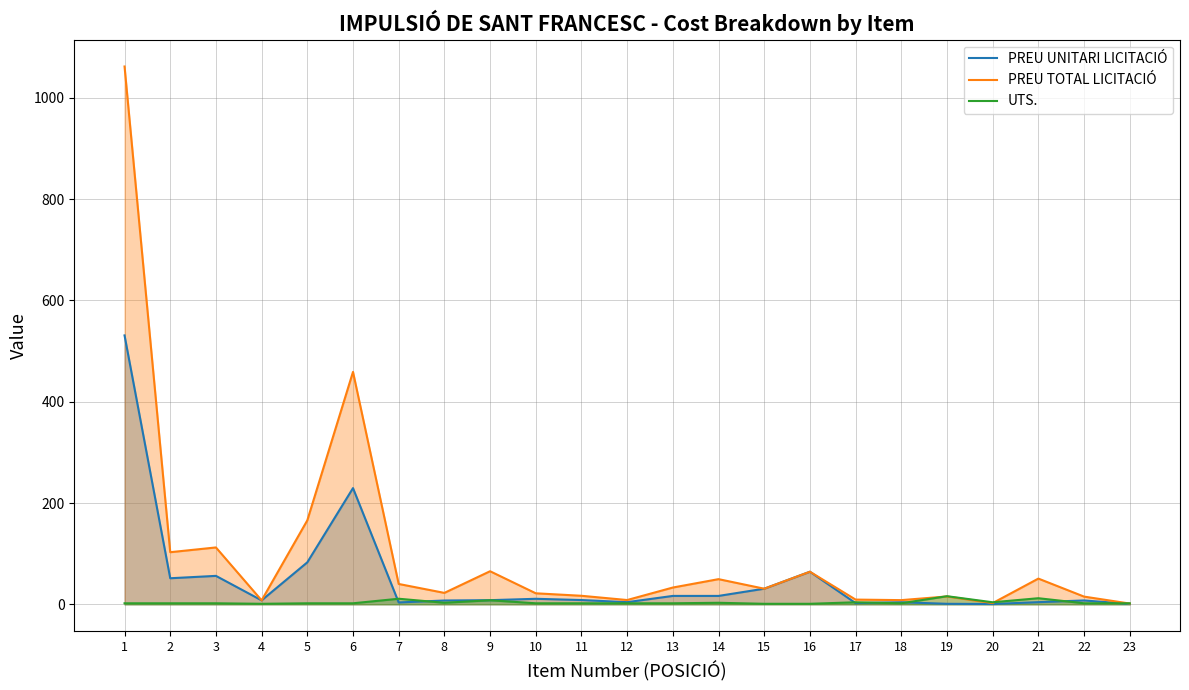

Which has a higher value, 9 or 15?

15